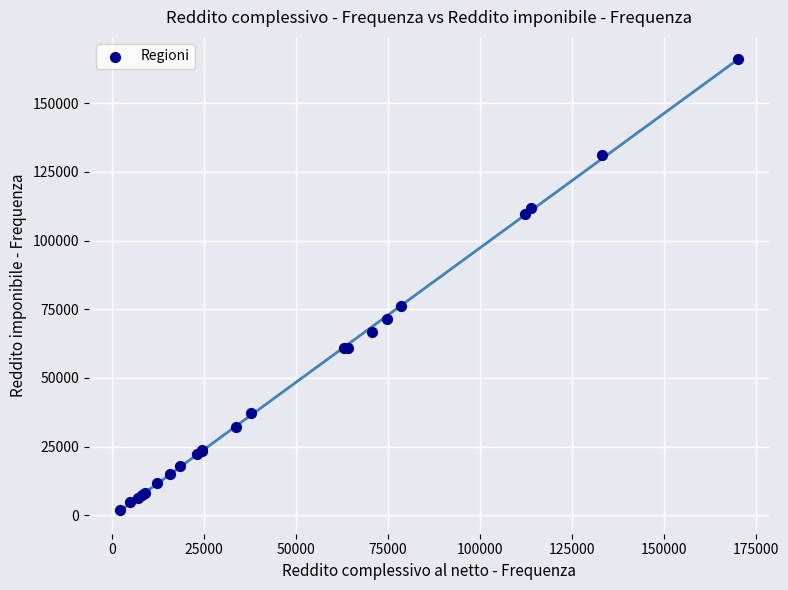

What Y value in the scatter plot is closest to 83976?

76299